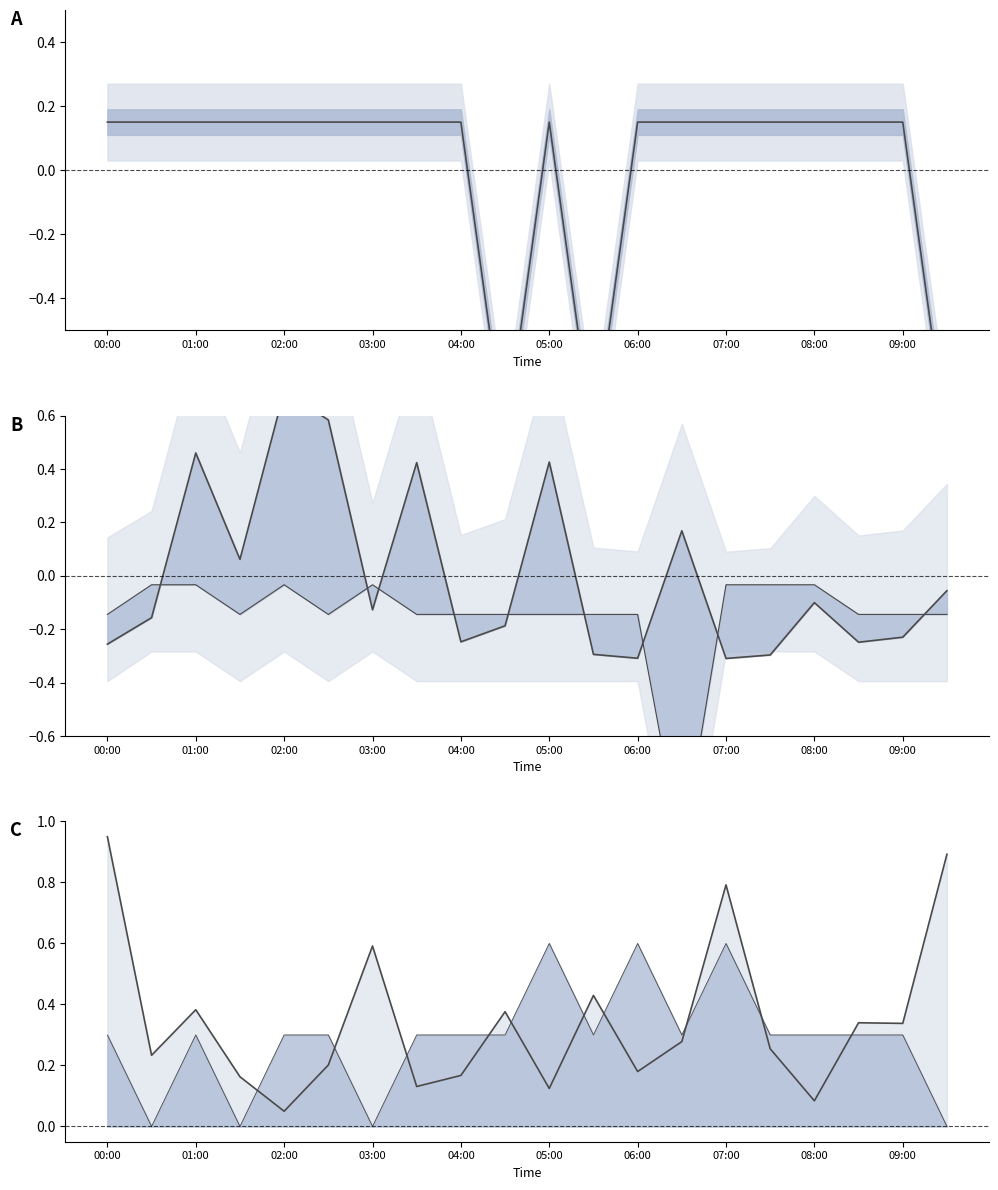

True or false: Min_cycle and Samples line intersect in this chart.

False